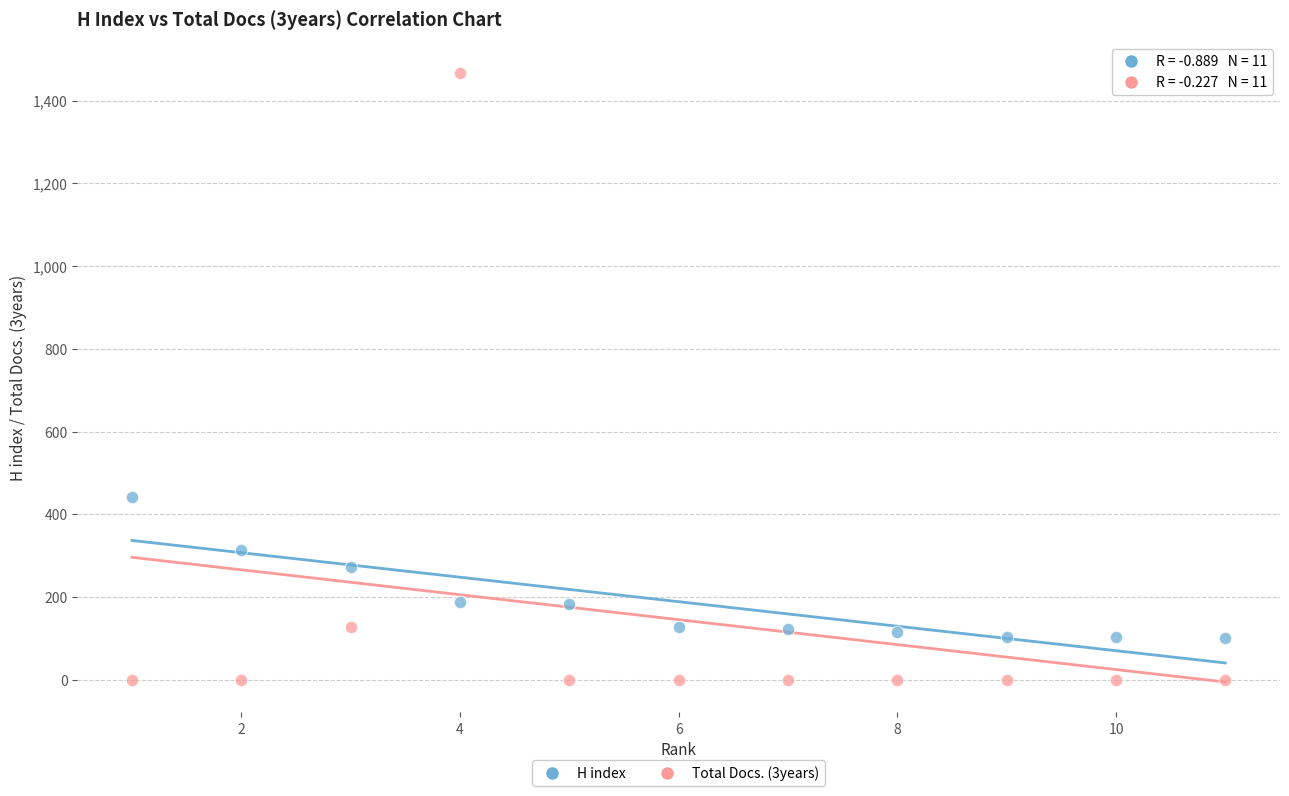

Across all data points, what is the range of Y values (max minus min)?

1468